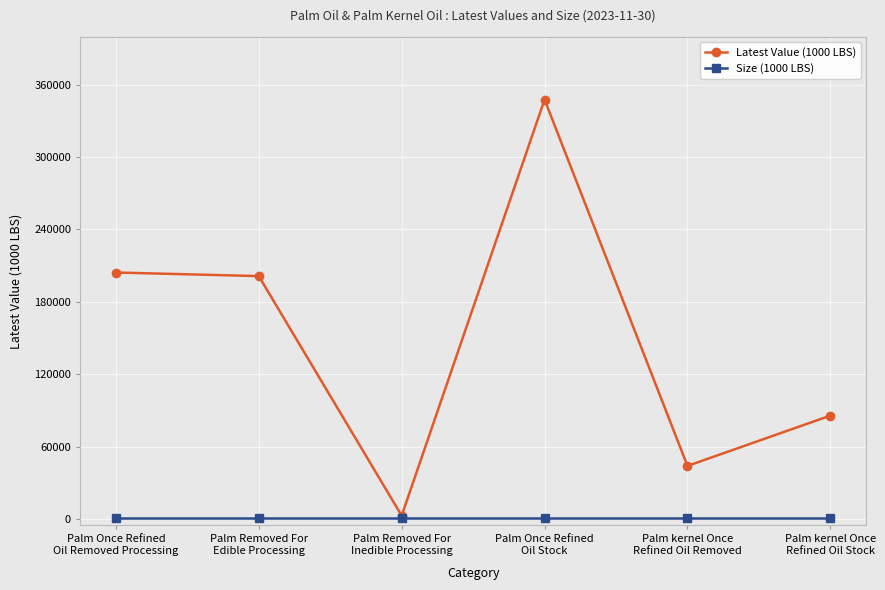

Reading right to left, extract all data points from this chart.

Latest Value (1000 LBS): Palm kernel Once
Refined Oil Stock=85836	Palm kernel Once
Refined Oil Removed=44170	Palm Once Refined
Oil Stock=347588	Palm Removed For
Inedible Processing=2958	Palm Removed For
Edible Processing=201403	Palm Once Refined
Oil Removed Processing=204361
Size (1000 LBS): Palm kernel Once
Refined Oil Stock=1000	Palm kernel Once
Refined Oil Removed=1000	Palm Once Refined
Oil Stock=1000	Palm Removed For
Inedible Processing=1000	Palm Removed For
Edible Processing=1000	Palm Once Refined
Oil Removed Processing=1000